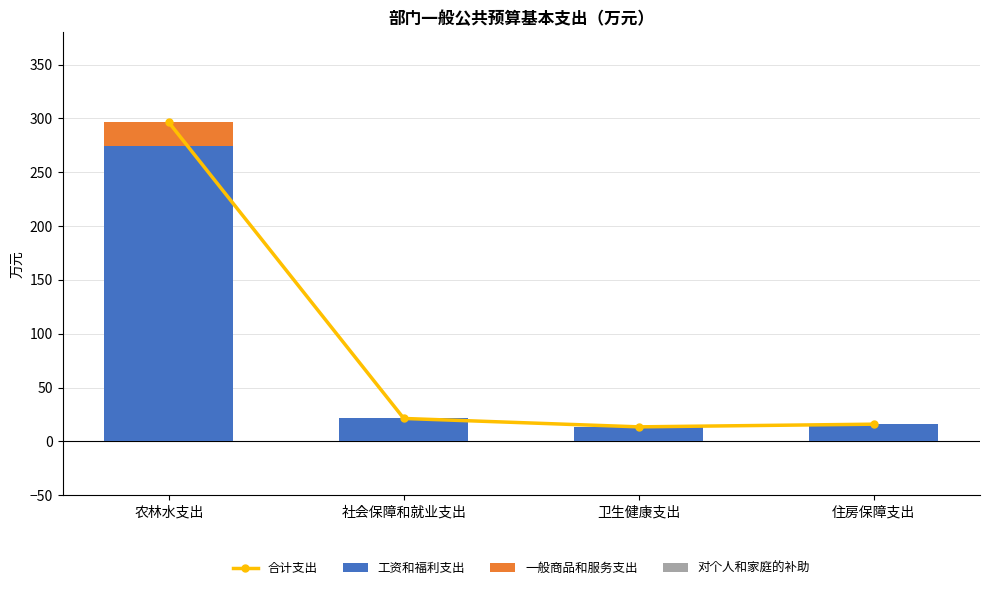

What is the difference between the highest and lowest values at 农林水支出?

296.2